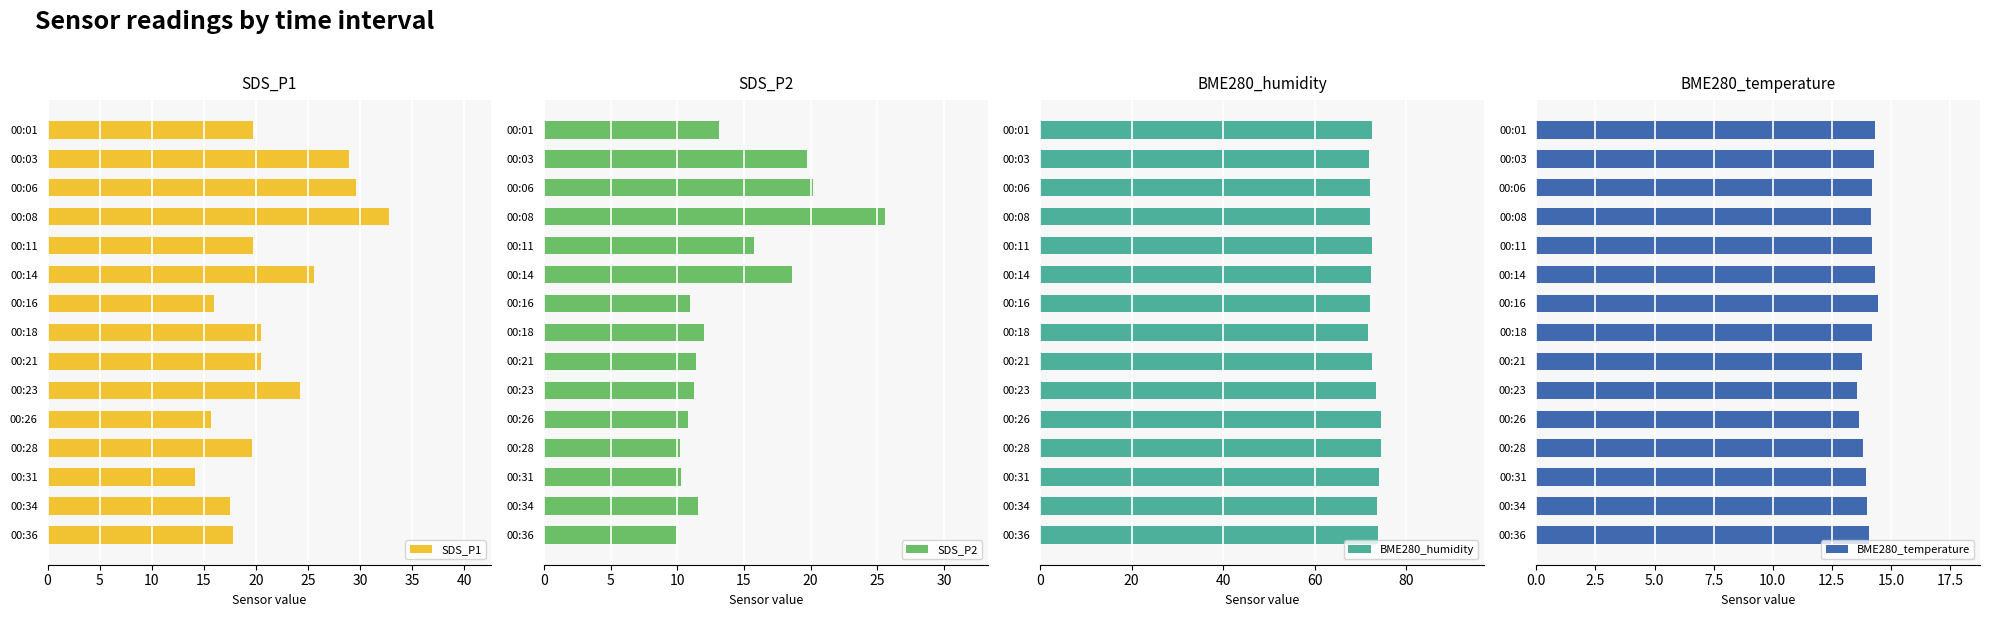

What is the difference between the maximum and minimum values in the BME280_humidity series?

2.9